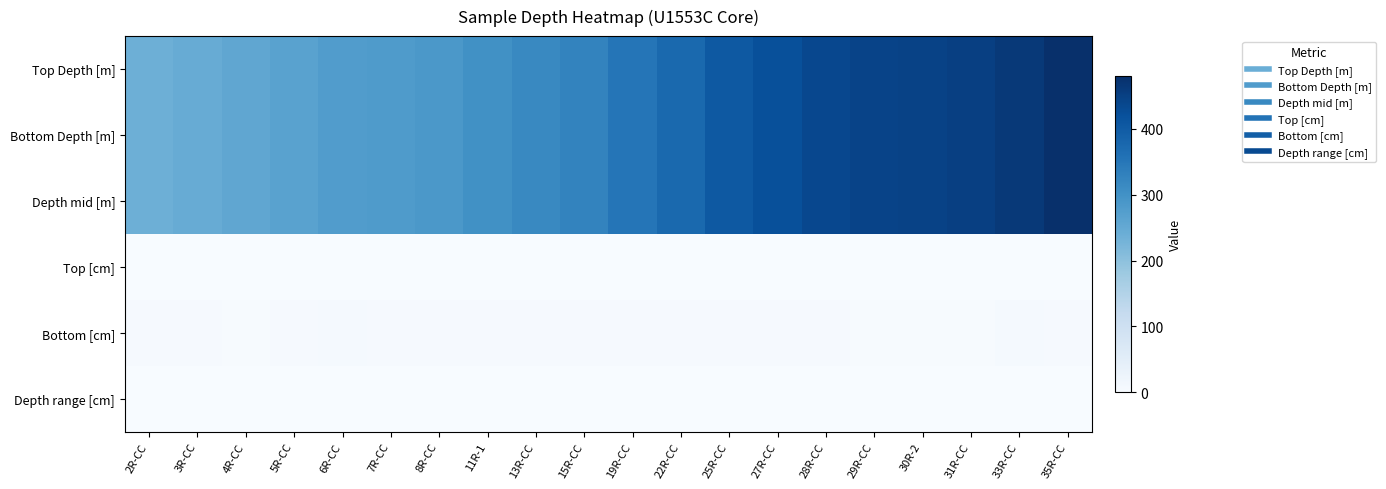

At how many categories does at least one series exceed 43?

20